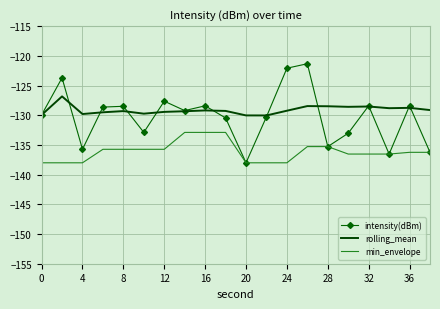

What is the highest value of the rolling_mean series?

-126.8